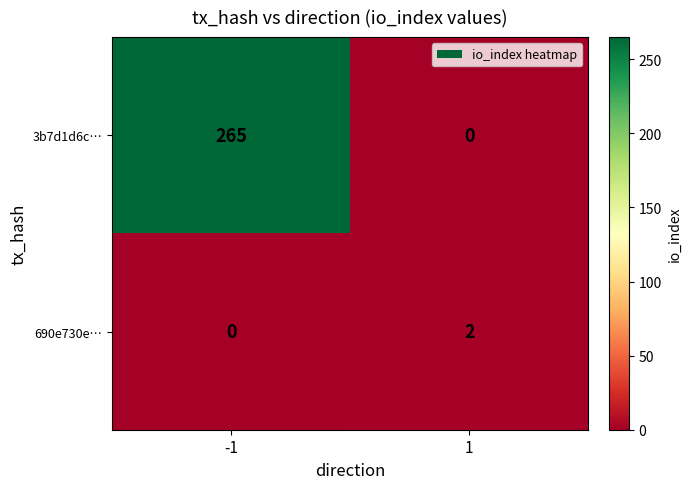

Rank the series at 1 from highest to lowest value.

690e730e…, 3b7d1d6c…